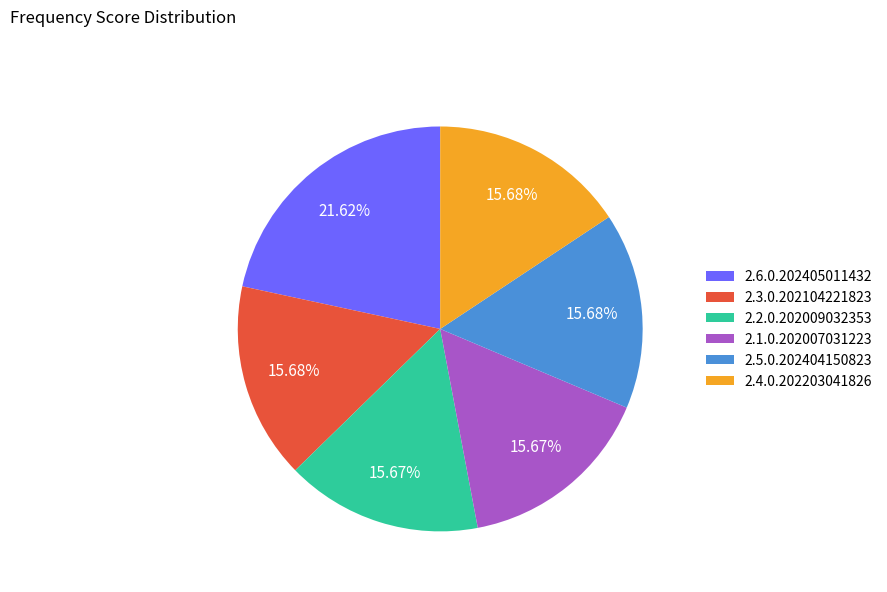

Is it true that 2.4.0.202203041826 is 26% of the pie?

False